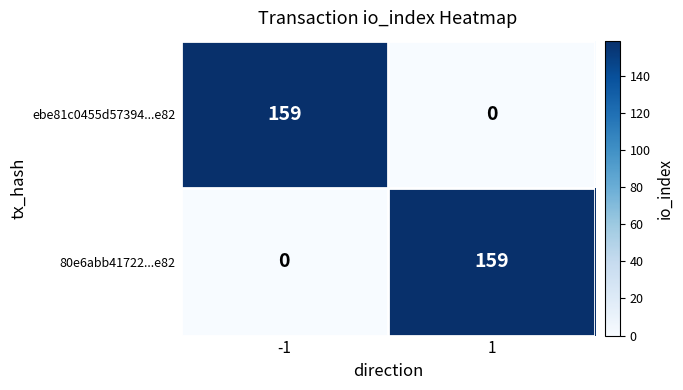

Read the ebe81c0455d57394...e82 value at -1, to the nearest 10.

160